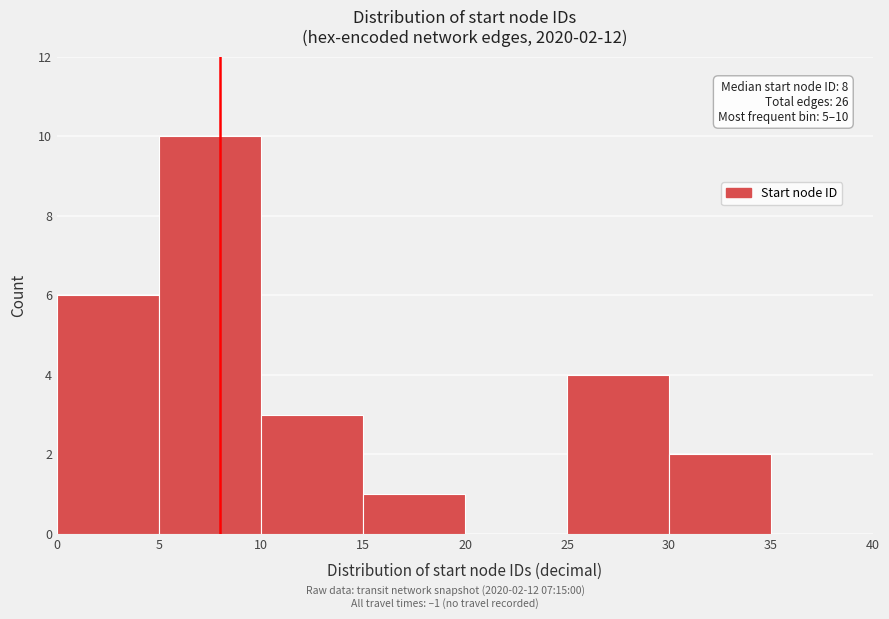

Over which range of the x-axis is the bar tallest?

5 to 10